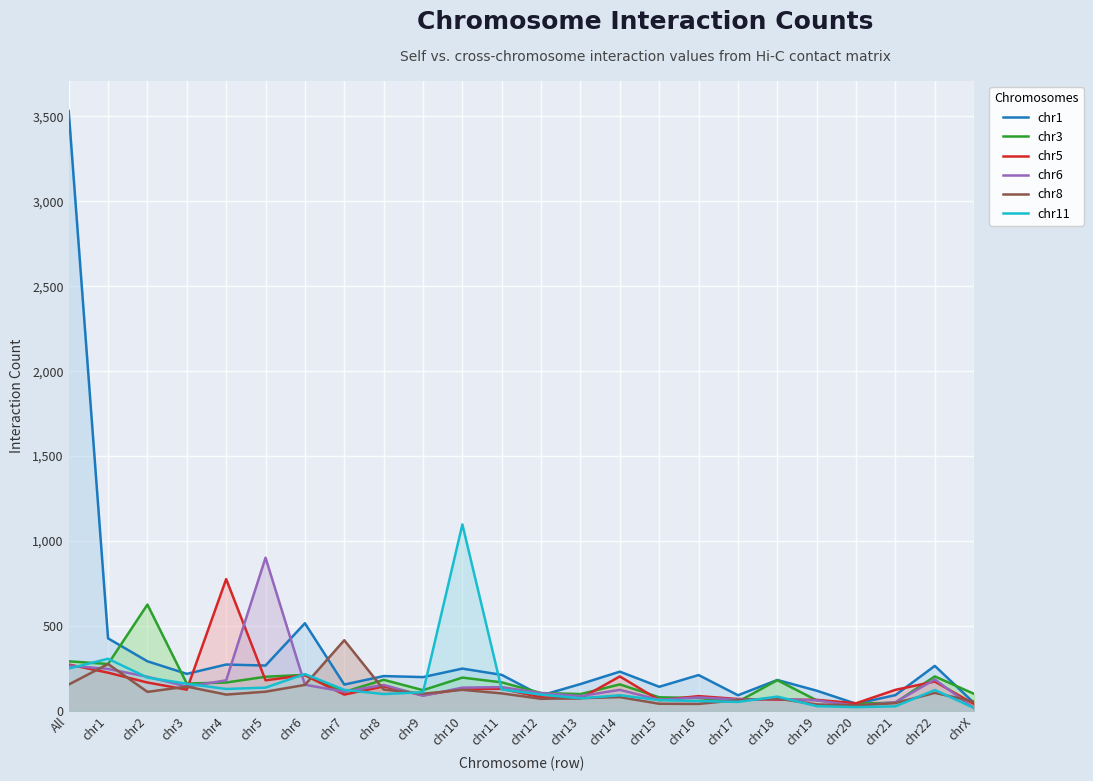

Reading left to right, list all the values displayed in this chart.

chr1: 3532	427	292	218	273	267	516	155	205	199	249	212	91	158	231	142	211	92	182	119	42	93	265	46
chr3: 292	276	626	161	167	201	212	112	183	122	196	168	105	99	156	80	76	54	181	62	42	49	203	100
chr5: 273	225	167	125	776	180	210	96	144	92	129	130	80	73	203	63	87	70	66	65	45	124	173	40
chr6: 267	247	201	143	180	902	154	113	153	89	137	140	105	87	124	65	79	67	70	62	30	51	185	15
chr8: 155	276	112	143	96	113	153	416	126	101	124	103	71	75	81	42	41	64	73	38	33	46	106	55
chr11: 249	307	196	160	129	137	217	124	99	110	1098	126	96	74	92	63	58	53	84	28	22	27	123	17